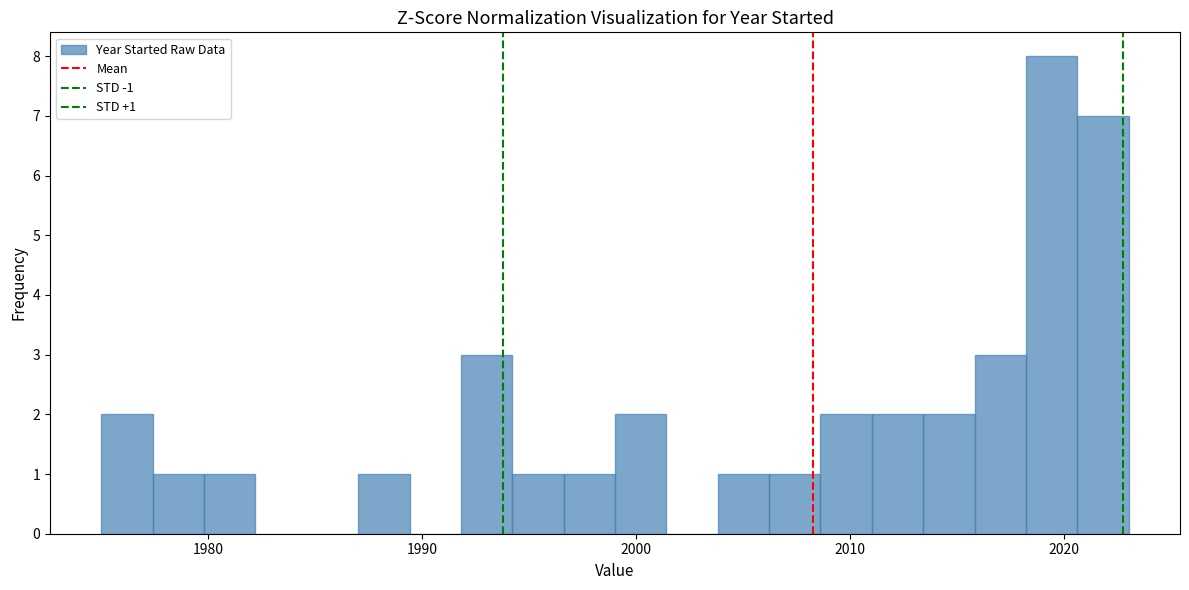

Read against the x-axis, roughly where is the centre of the tallest bar?

2019